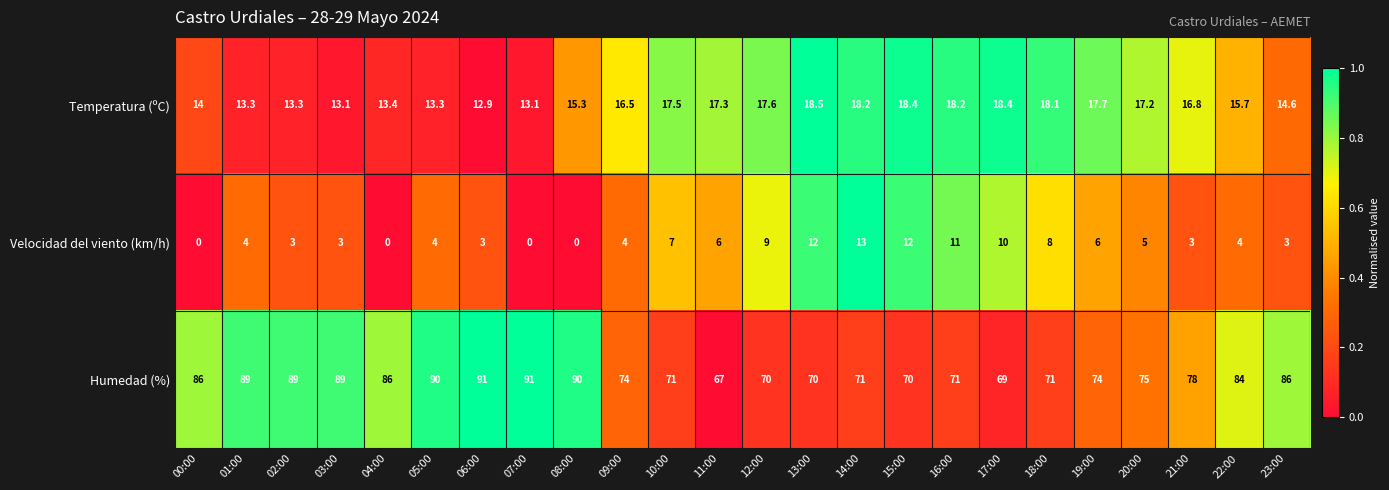

What is the difference between the second highest and minimum values in the Temperatura (ºC) series?

5.5